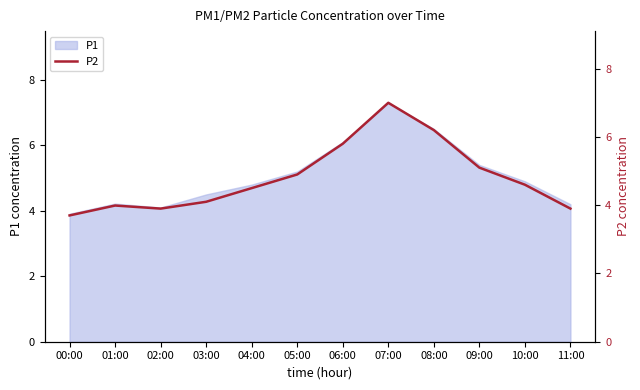

What is the label of the 3rd point from the left?

02:00